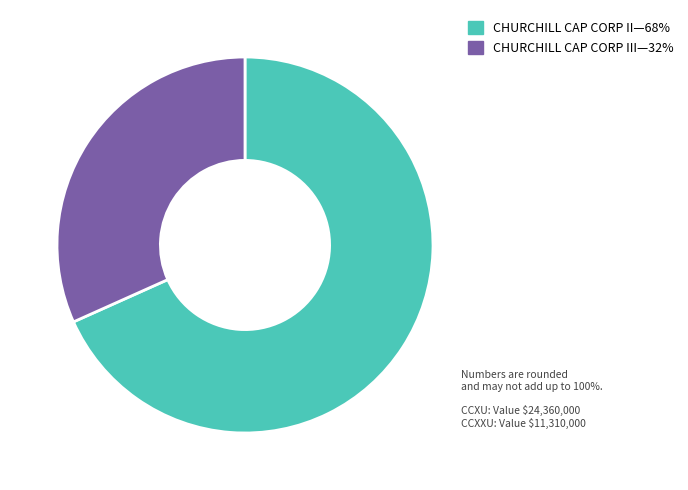

Is there a majority slice in this chart?

Yes